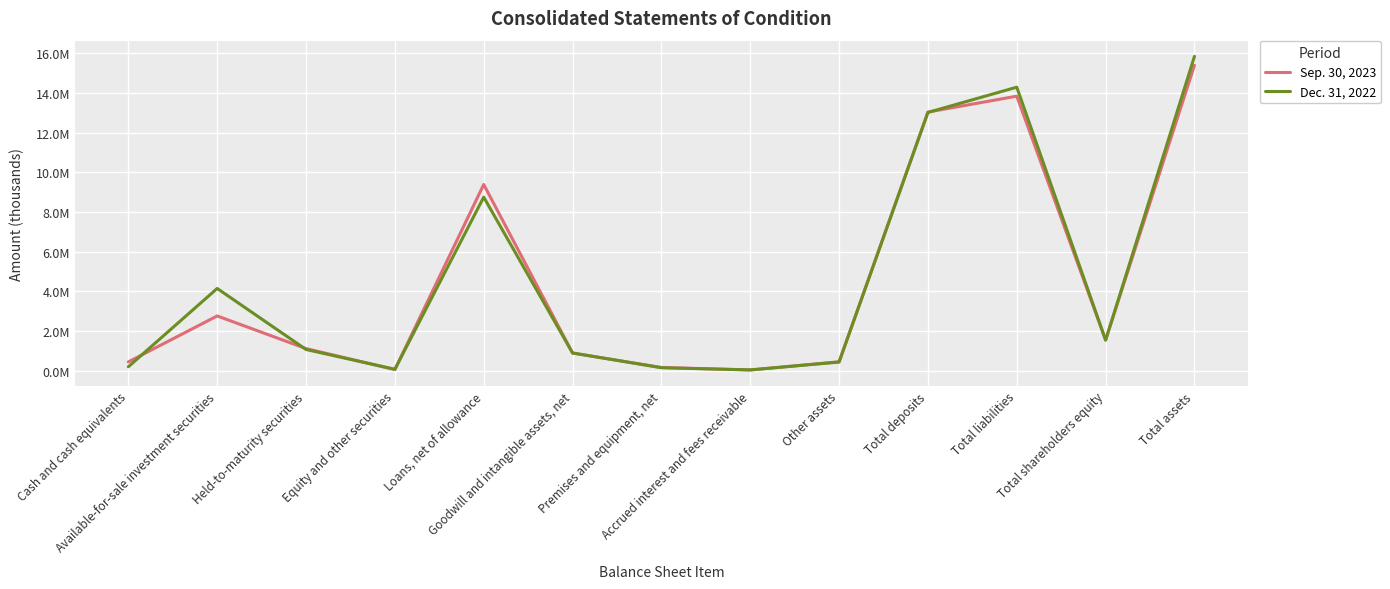

Where do Dec. 31, 2022 and Sep. 30, 2023 first cross each other?

Cash and cash equivalents and Available-for-sale investment securities